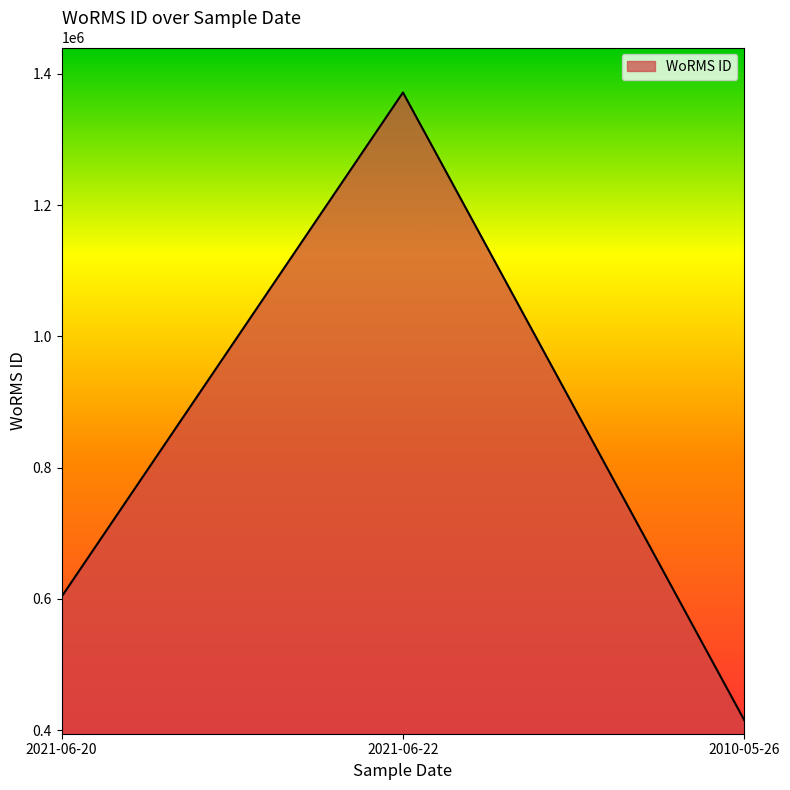

Reading left to right, what are all the values shown in this chart?

2021-06-20=603228	2021-06-22=1371529	2010-05-26=415097